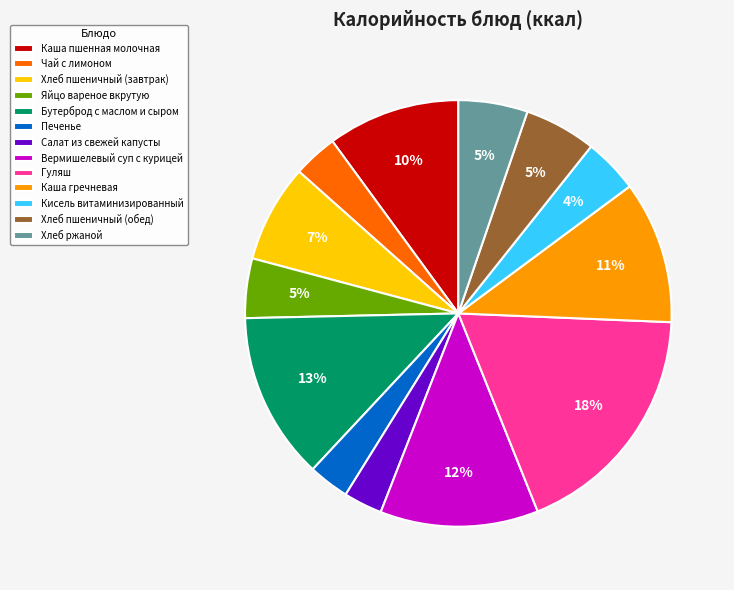

True or false: Гуляш accounts for 18% of the total.

True